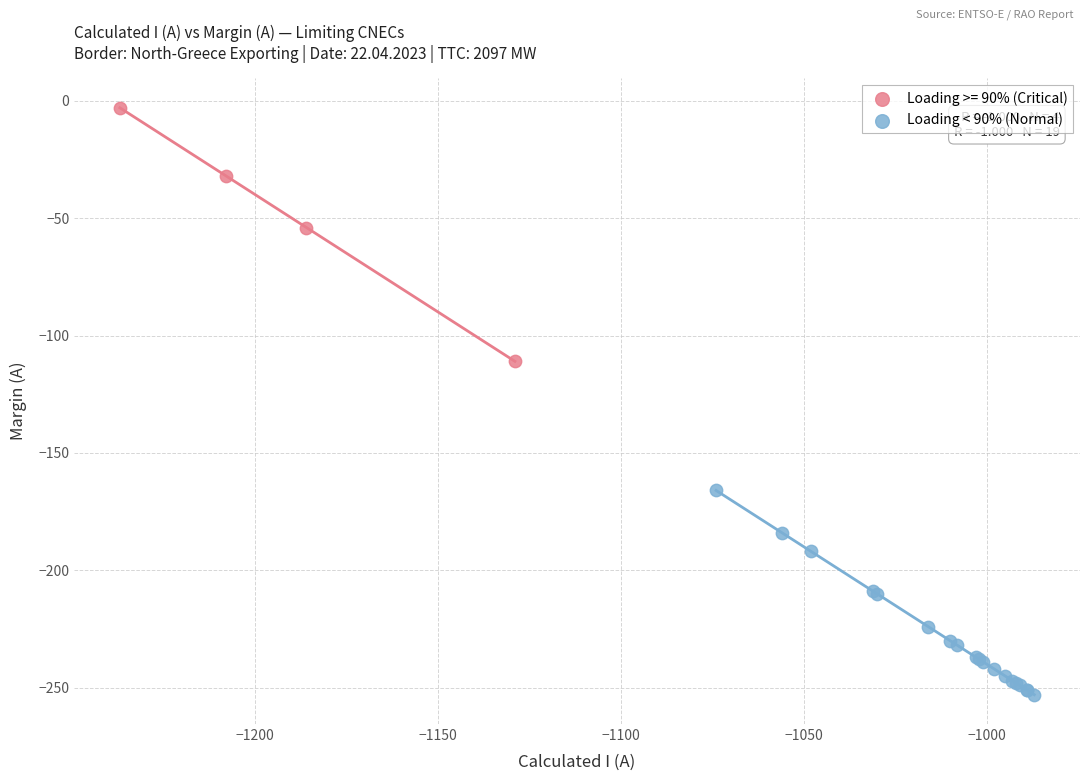

Which series has the largest Y range (max minus min)?

Loading >= 90% (Critical)